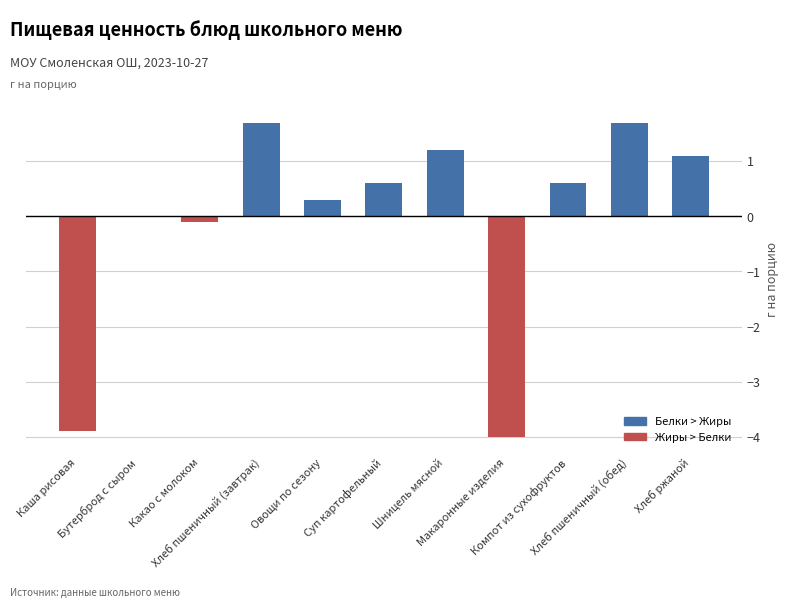

List the series in order of their peak value, highest first.

Белки > Жиры, Жиры > Белки